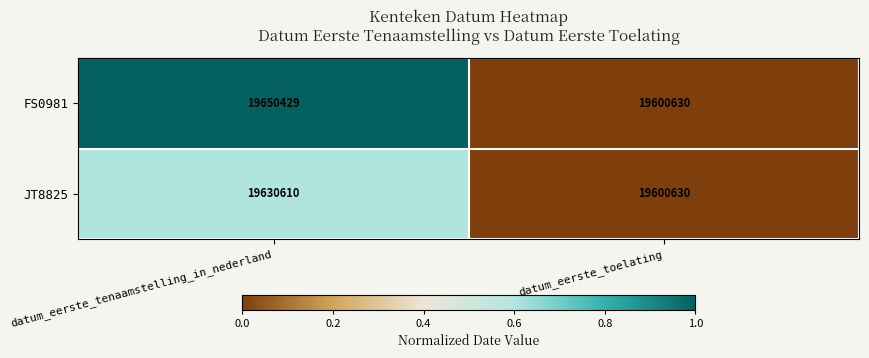

True or false: JT8825 has a value of 8923691 at datum_eerste_toelating.

False